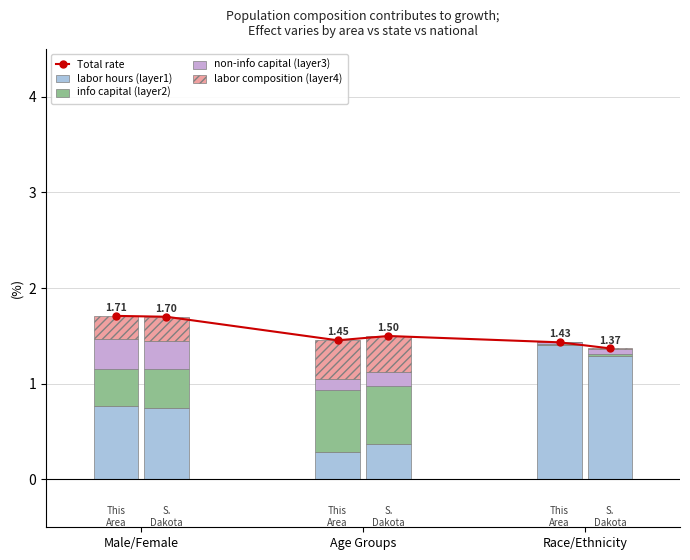

Count the number of categories in the chart.

6